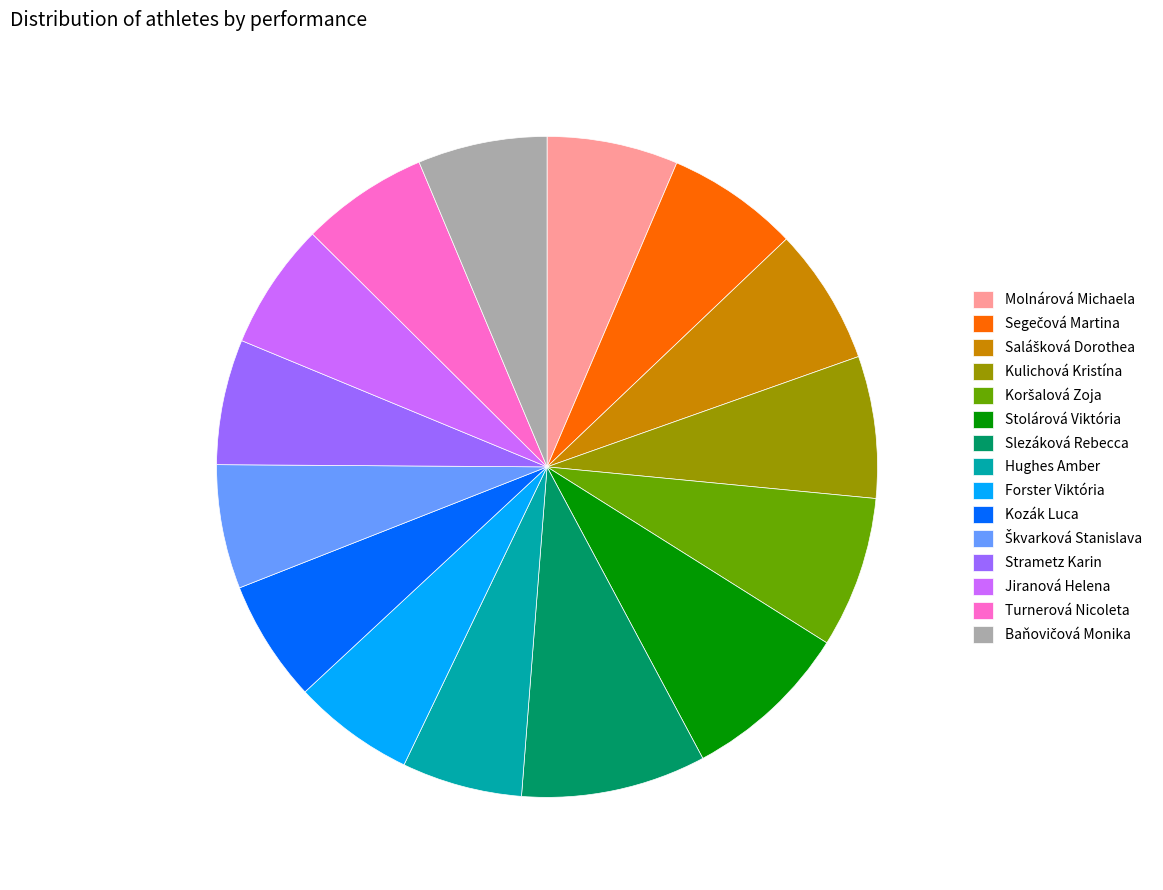

Between Slezáková Rebecca and Turnerová Nicoleta, which is larger?

Slezáková Rebecca